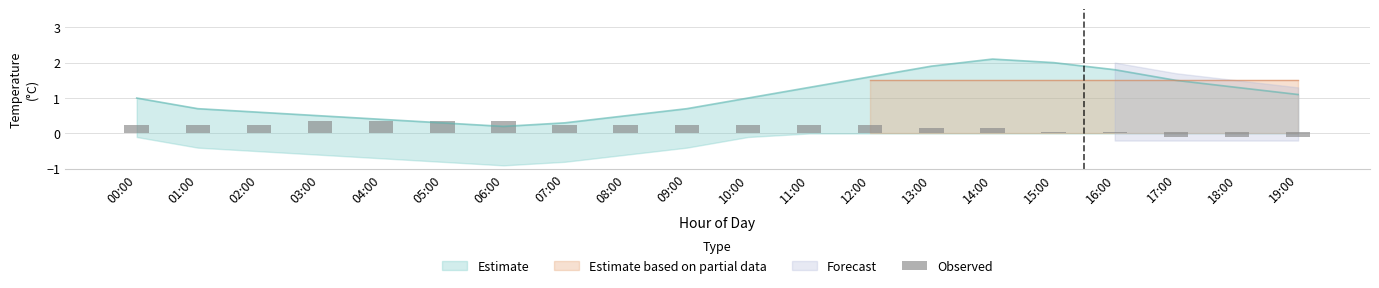

What is the label of the 2nd bar from the right?

18:00